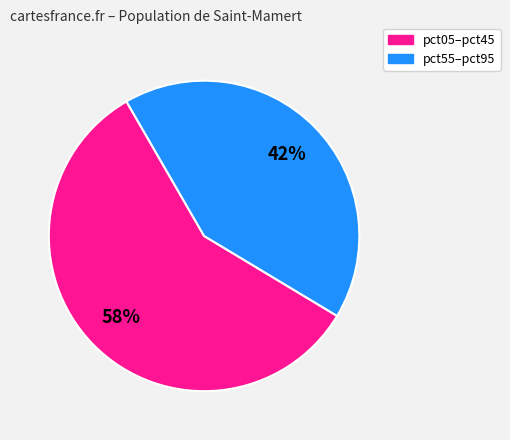

How many slices are in this pie chart?

2